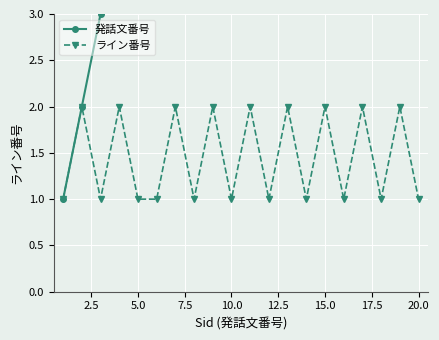

What is the value of the ライン番号 point at the 18th from the left?

1